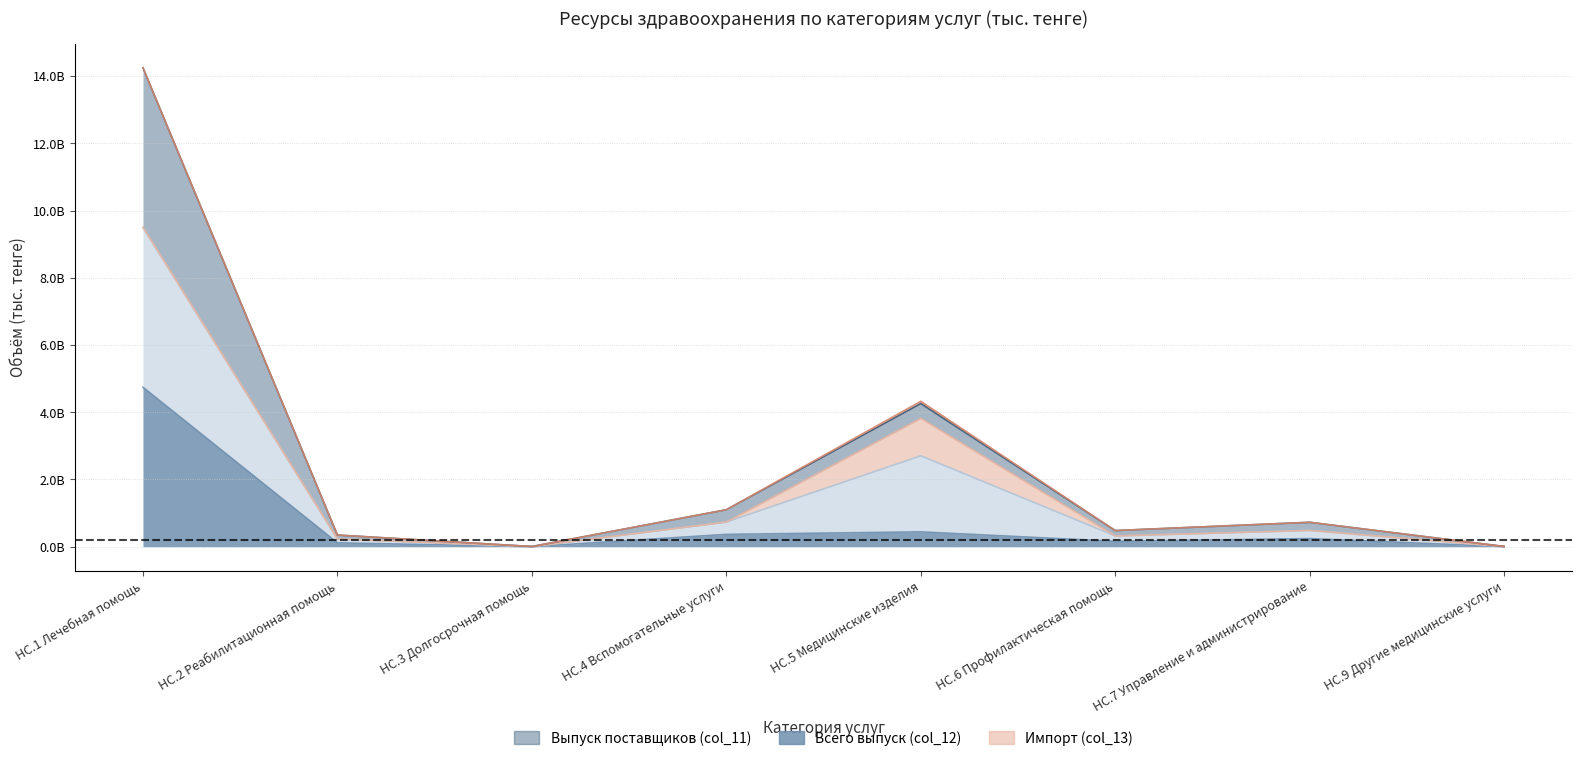

How many categories are shown in the chart?

8